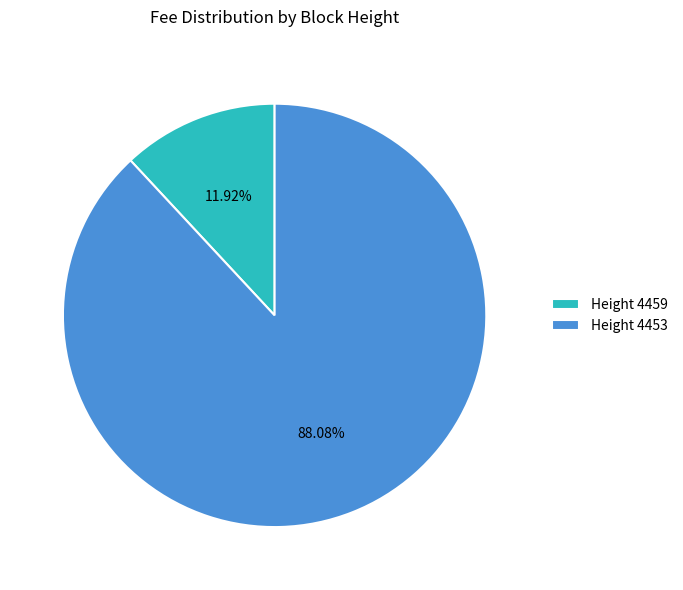

How many slices are in this pie chart?

2